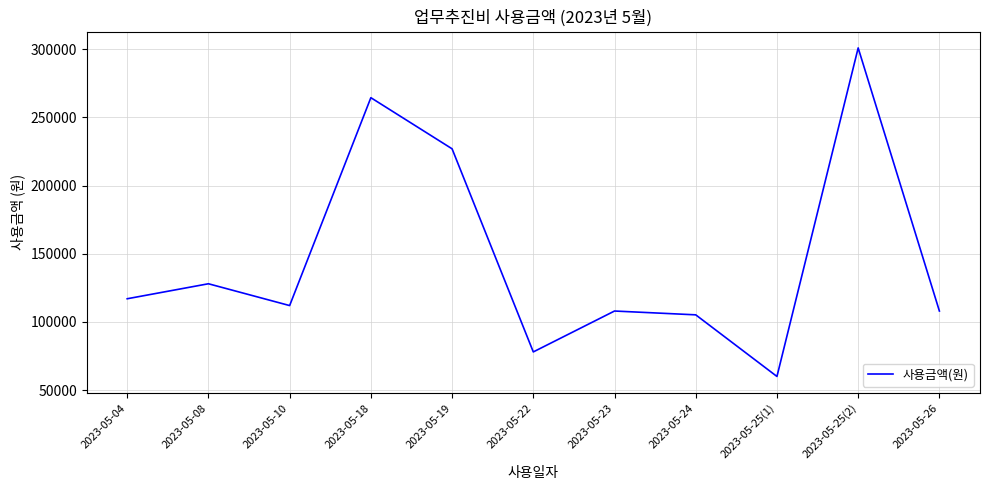

Reading left to right, what are all the values shown in this chart?

117000	128000	112000	264500	227000	78000	108000	105200	60000	301000	108000